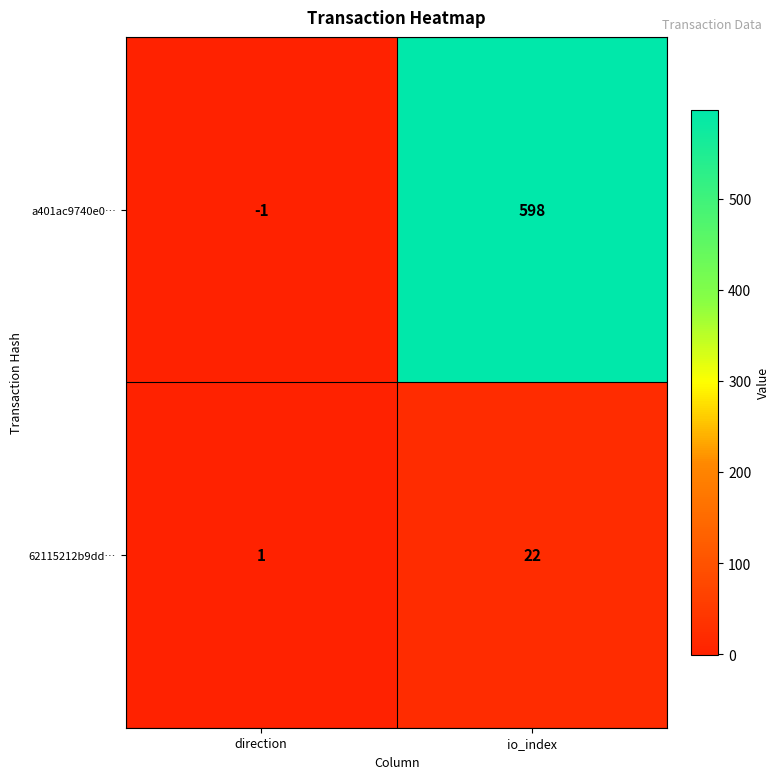

What is the average value of the 62115212b9dd… series?

12